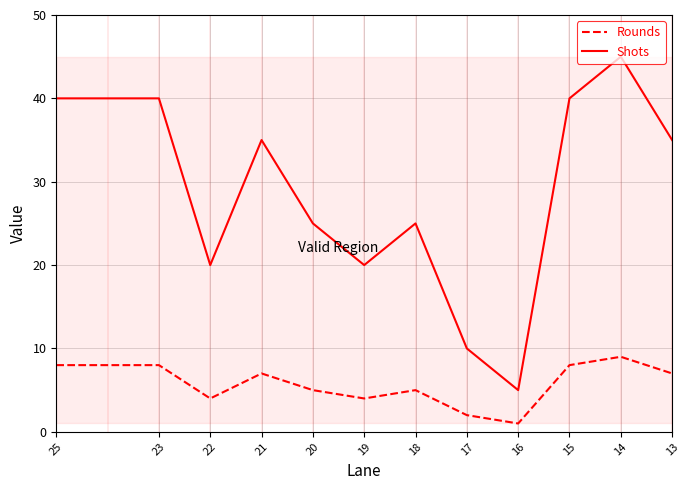

What is the maximum value shown in the chart?

45